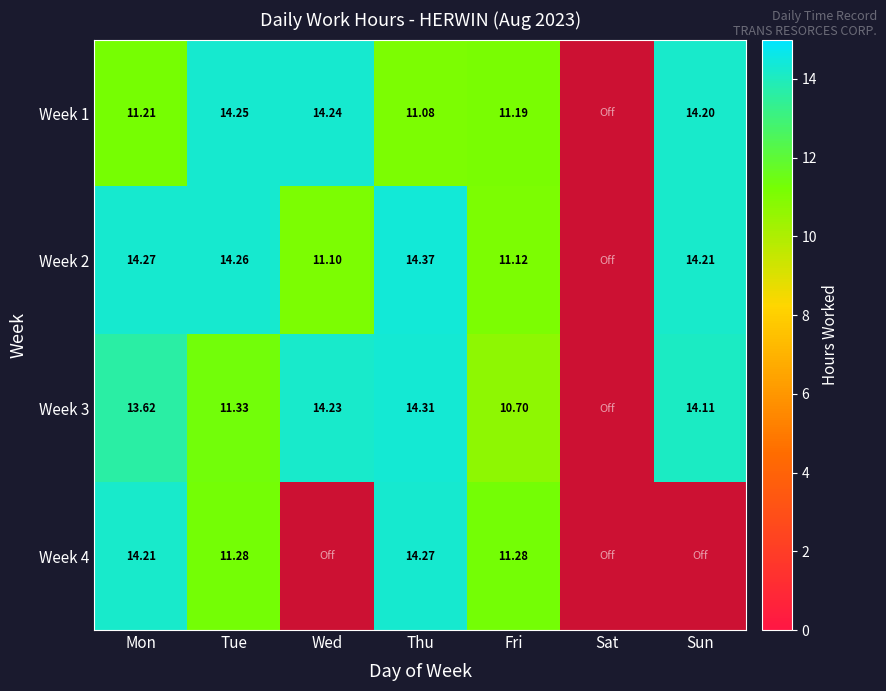

The Week 2 series shows 14.3 at Mon. True or false?

True